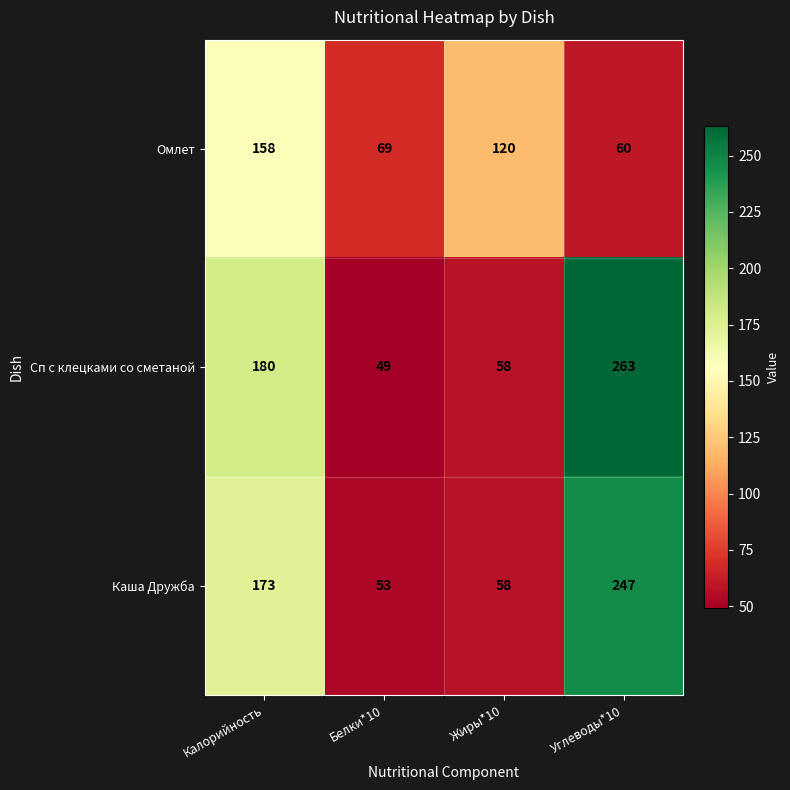

What is the greatest value displayed?

263